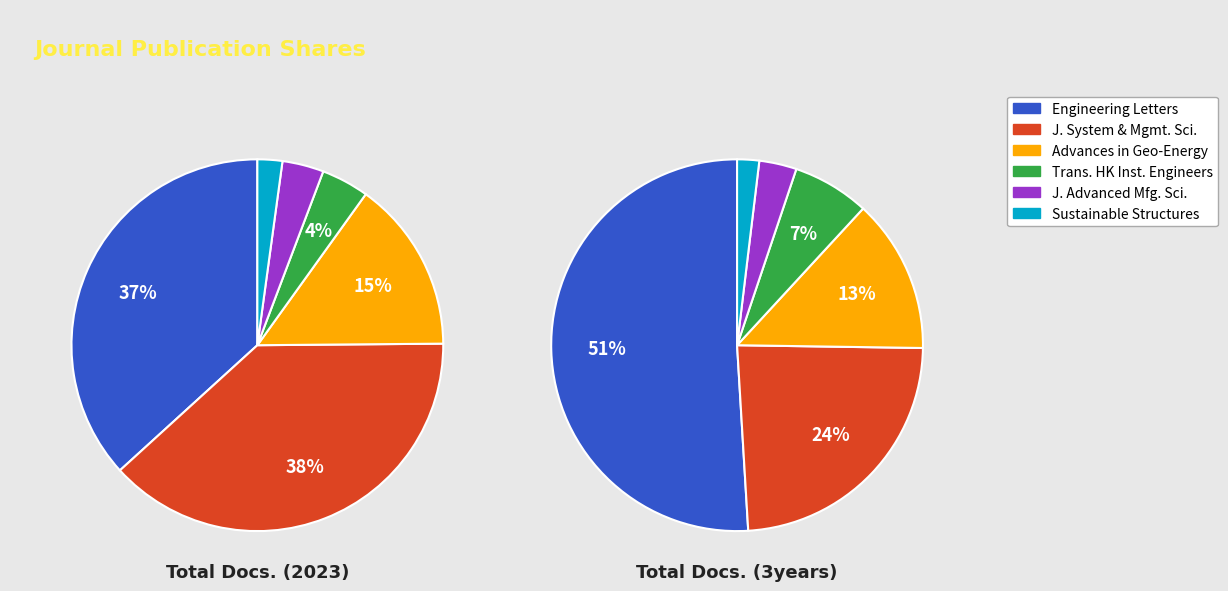

Rank the series at Journal of Advanced Manufacturing Sciences from lowest to highest value.

Total Docs. (2023), Total Docs. (3years)